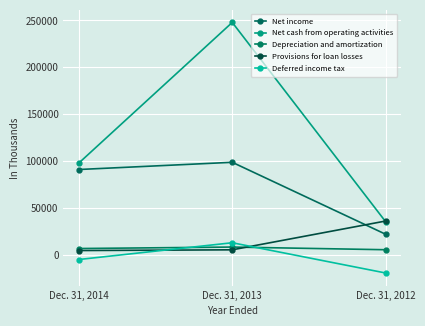

At which category is the sum across all series the highest?

Dec. 31, 2013